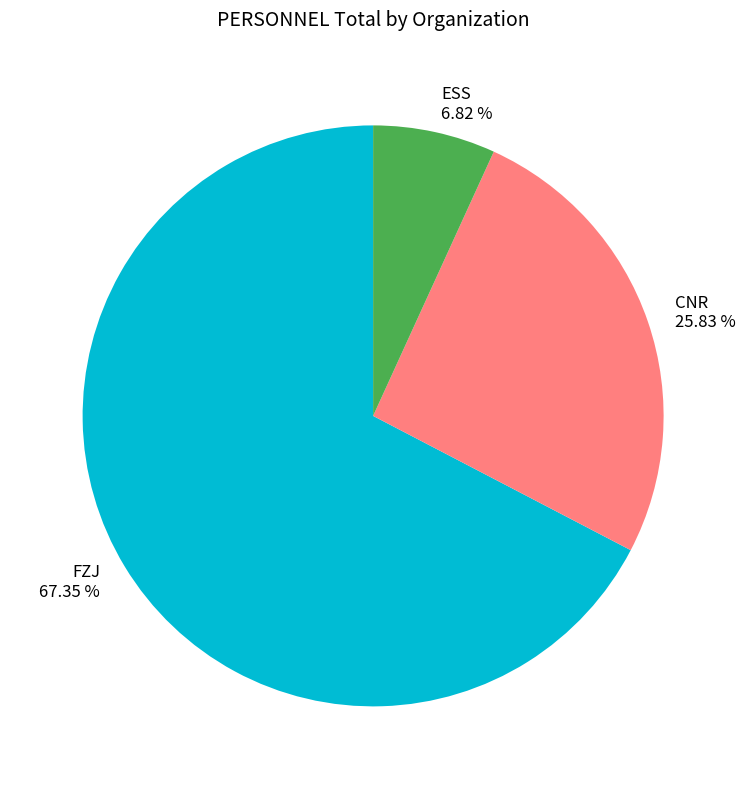

Rank the categories by value from highest to lowest.

FZJ, CNR, ESS